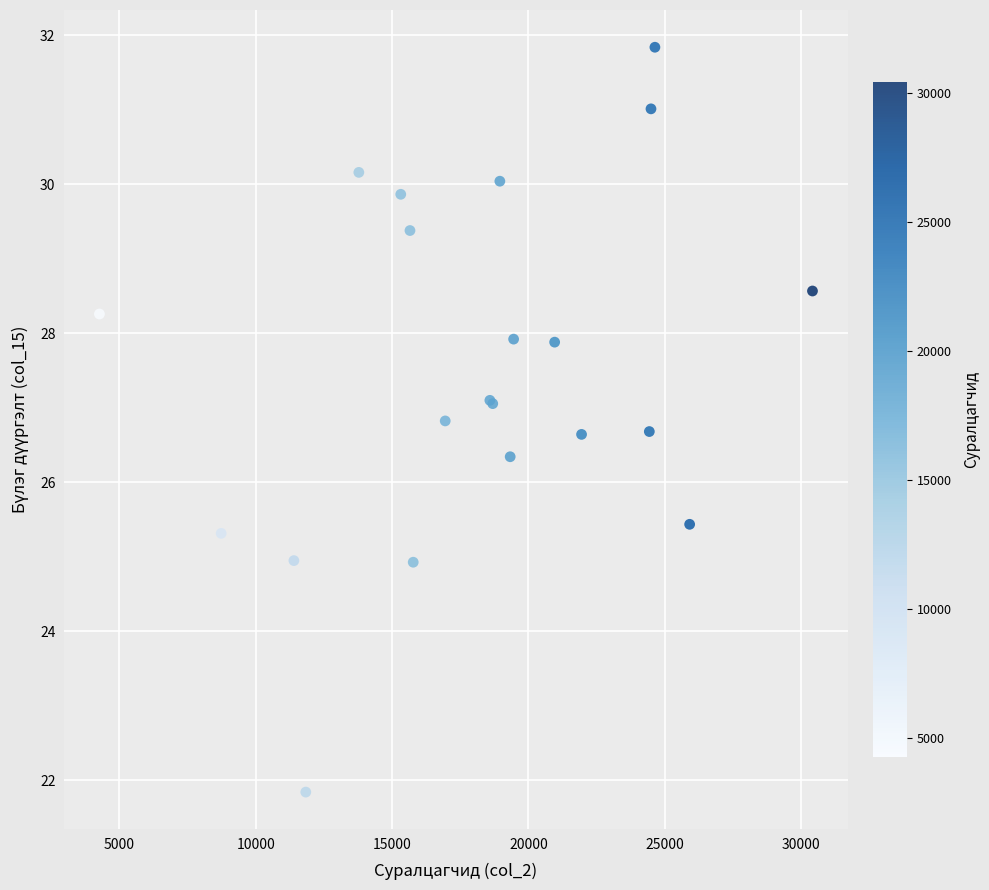

What Y value in the scatter plot is closest to 26?

26.3